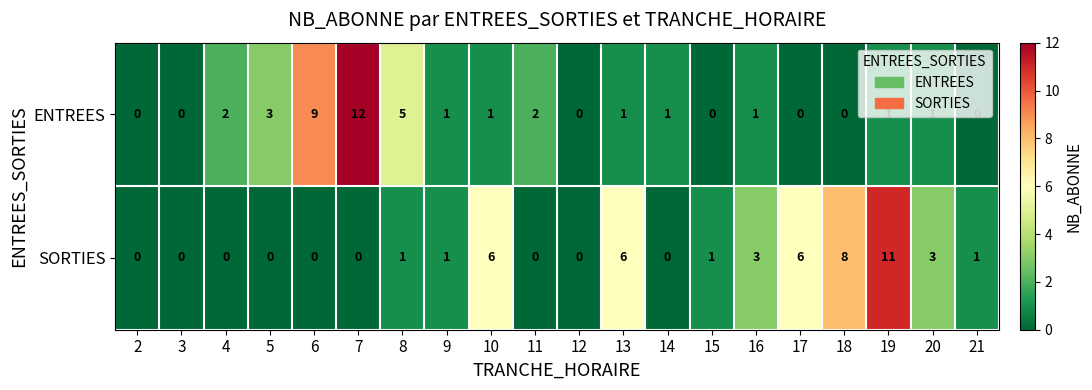

At 15, list the series in order from smallest to largest.

ENTREES, SORTIES